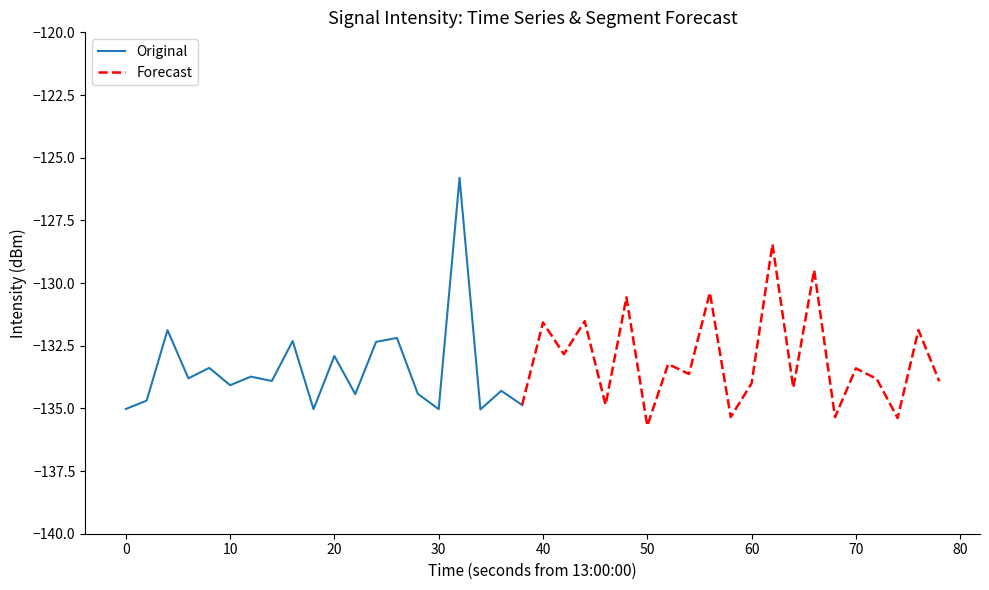

The chart shows a value of -133.8 at 3. True or false?

True